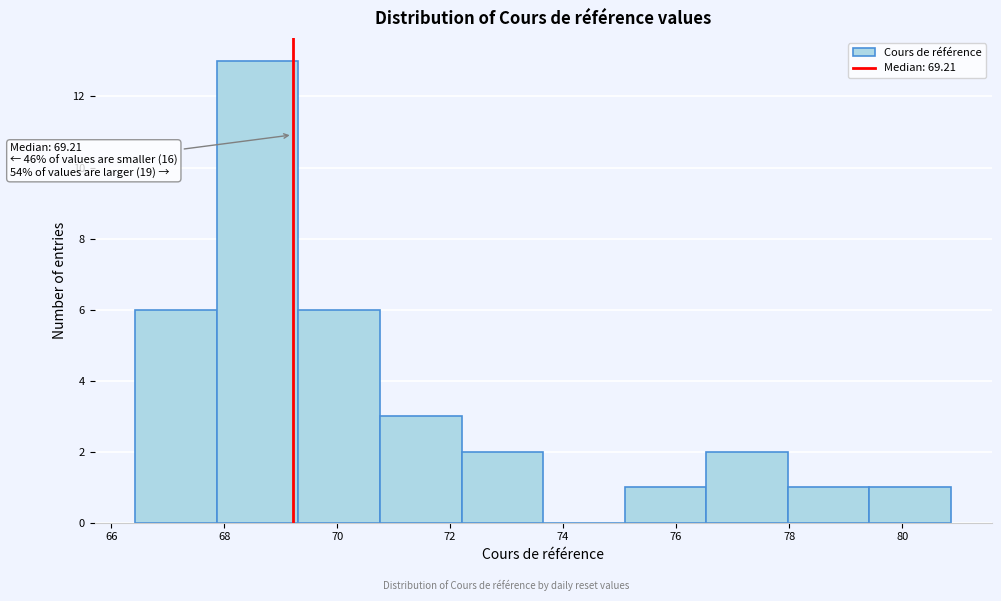

Which range on the x-axis has the tallest bar?

67.8 to 69.4